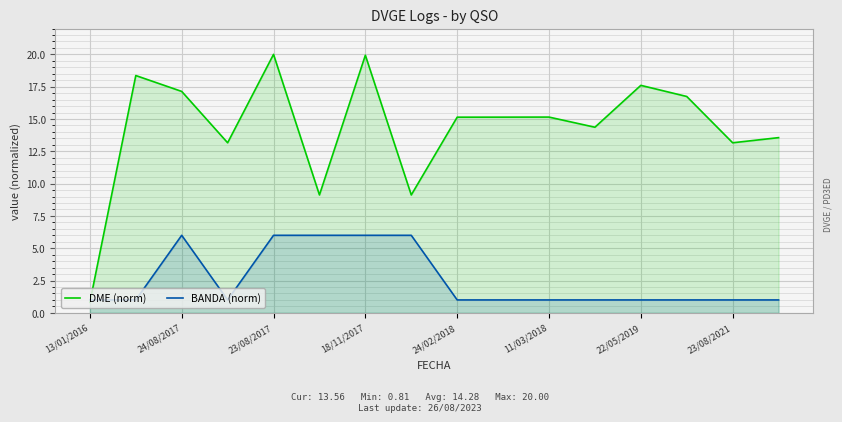

Between 11/03/2018 and 23/08/2021, which series saw the biggest shift?

DME (norm)